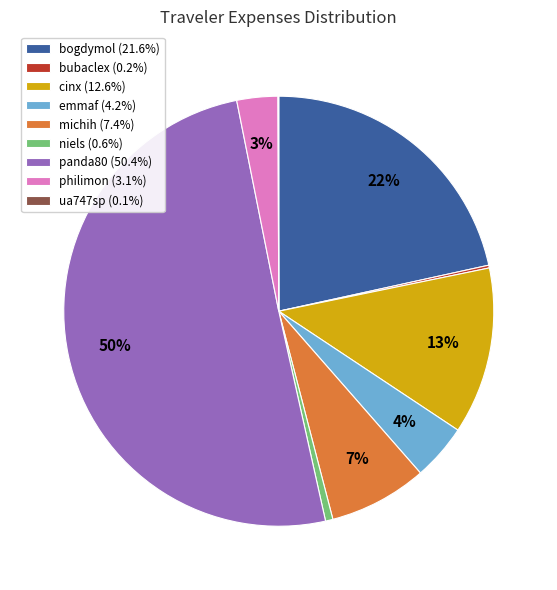

To the nearest percent, what is the average slice percentage?

11%